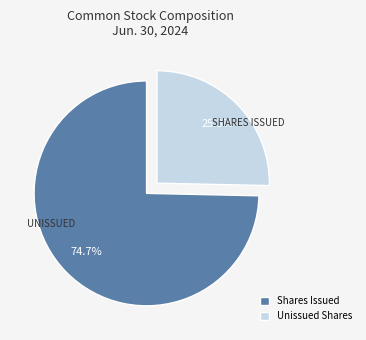

Between Unissued Shares and Shares Issued, which is larger?

Shares Issued